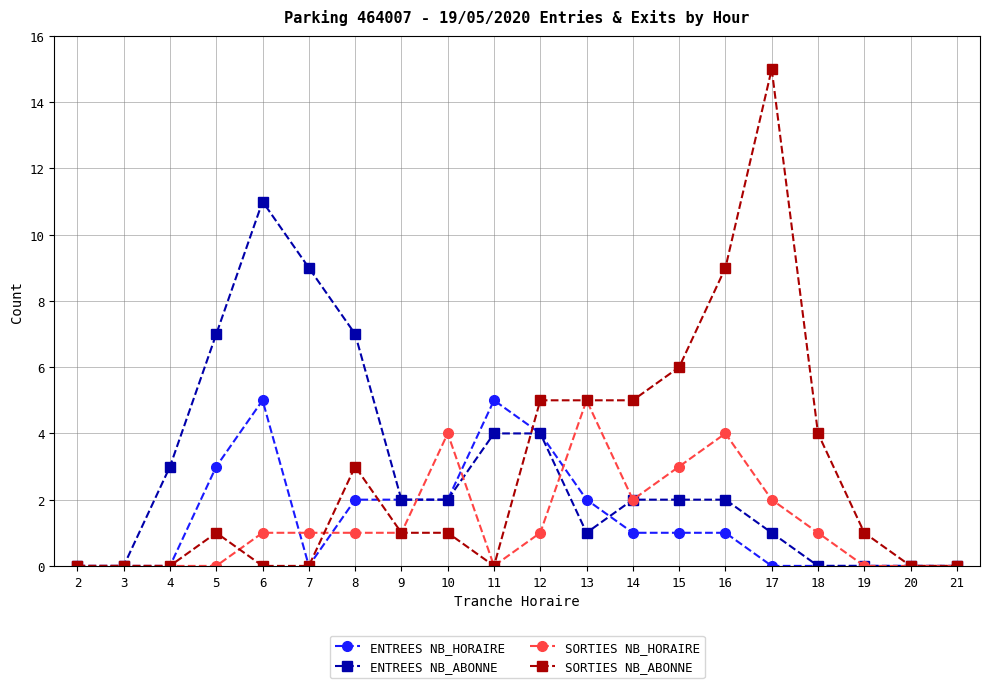

What is the value of the ENTREES NB_ABONNE point at the 14th from the left?

2